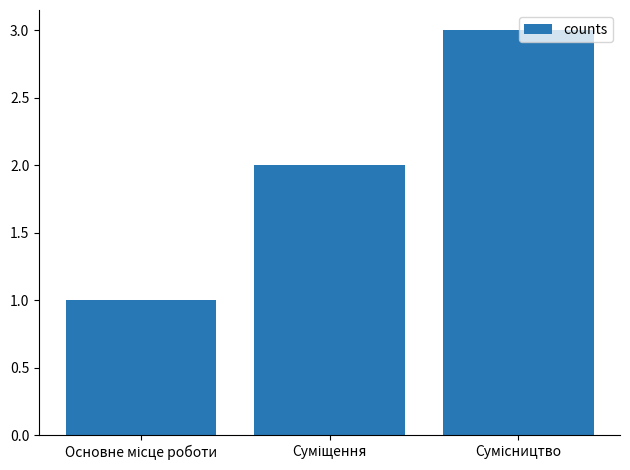

What is the greatest value displayed?

3